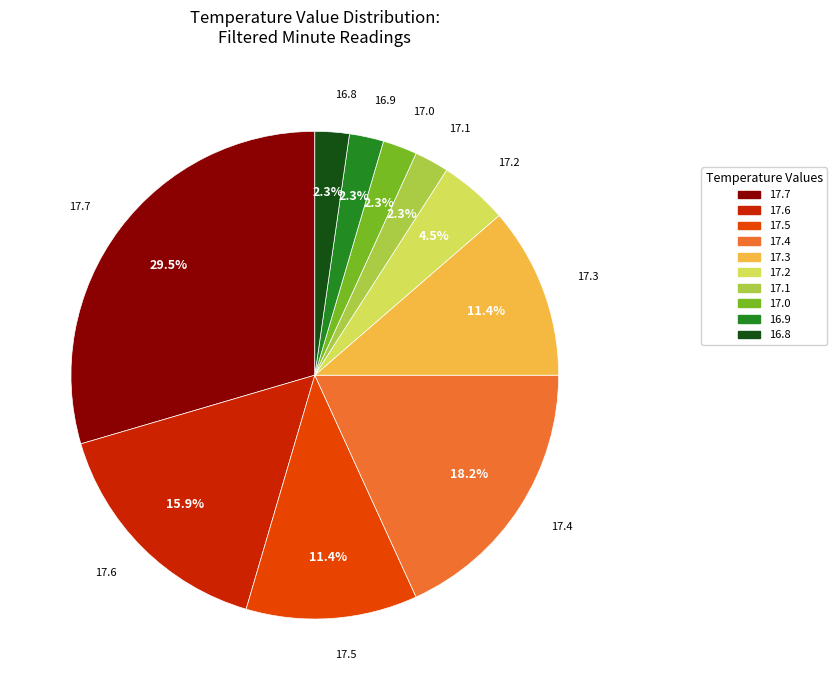

Is there any slice that represents more than half of the pie?

No